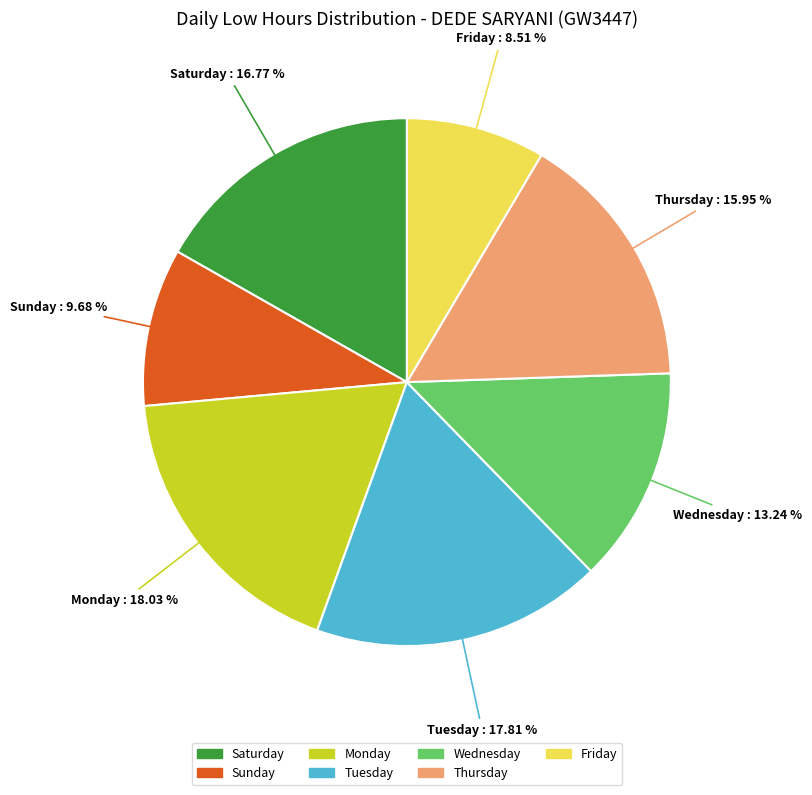

Which slice is the smallest?

Friday